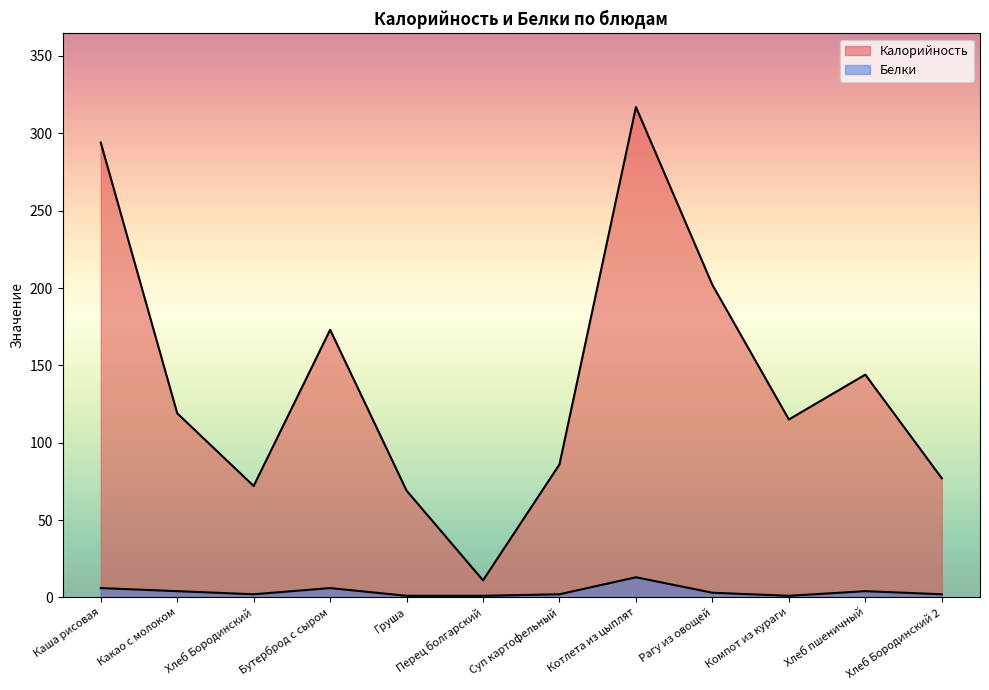

Does the chart display data point markers on the line(s)?

No